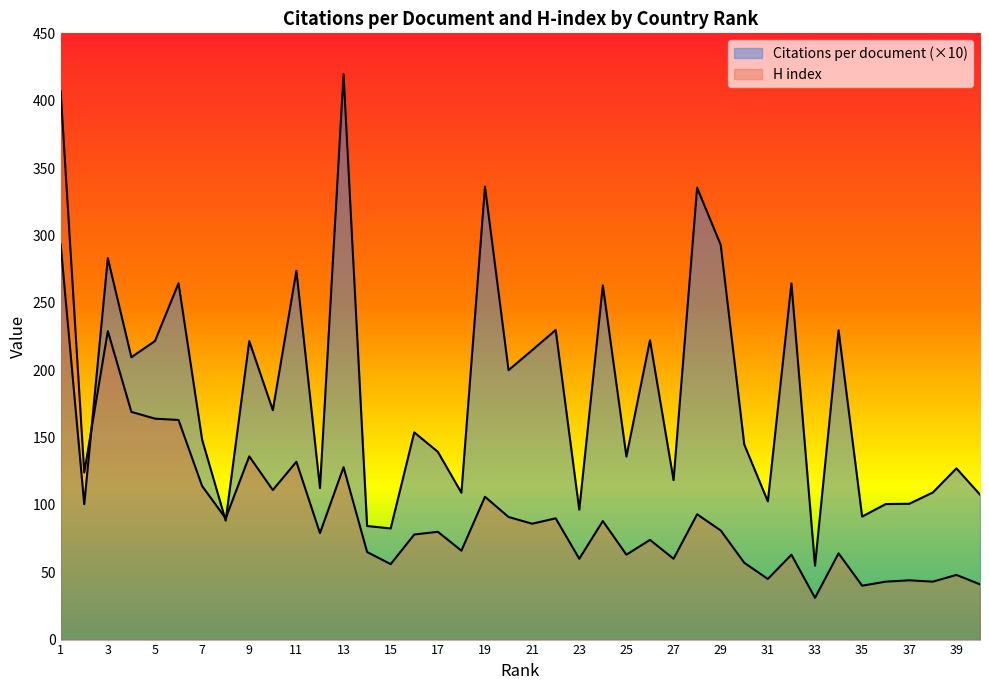

What is the difference between the maximum and minimum values in the H index series?

376.0